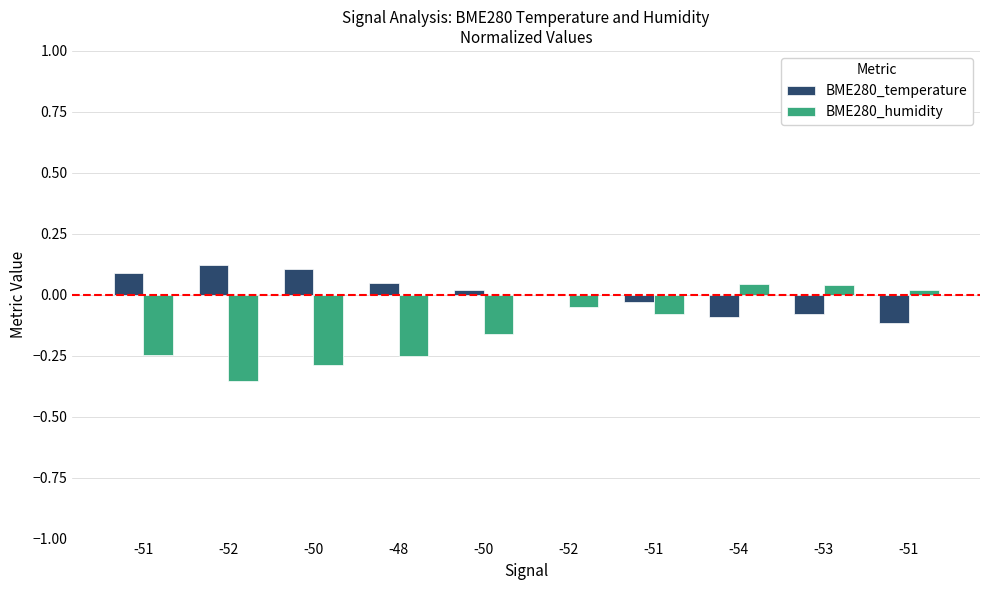

List the labels in order of BME280_temperature value, largest first.

-52, -50, -51, -48, -50, -52, -51, -53, -54, -51